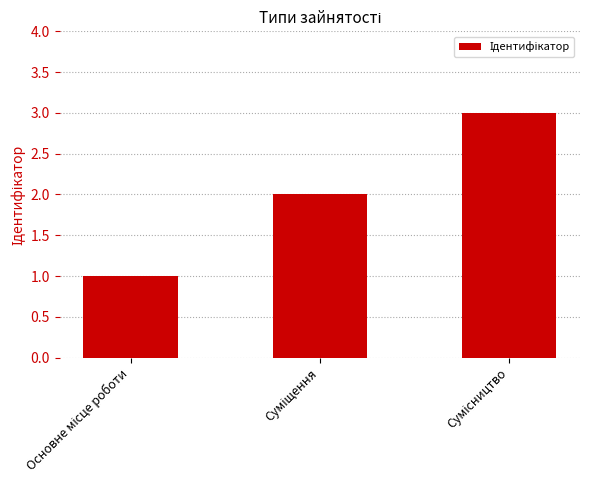

What is the greatest value displayed?

3